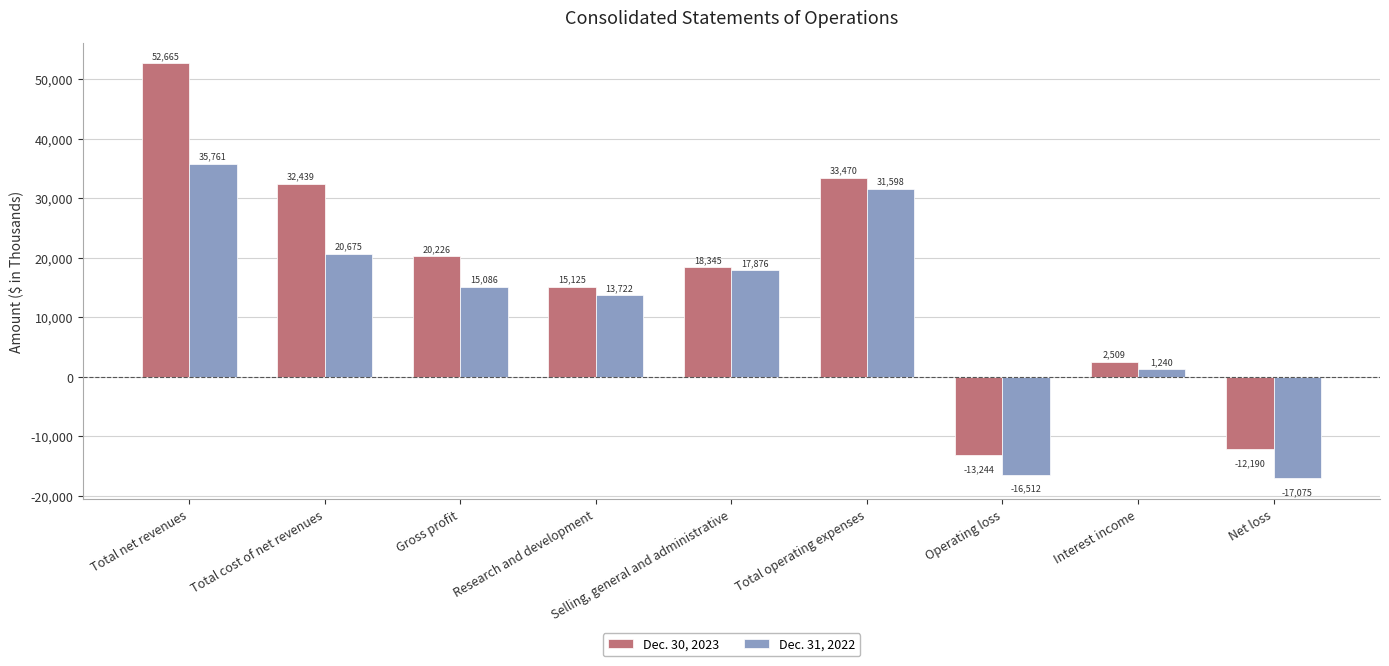

What is the label of the 5th bar from the right?

Selling, general and administrative